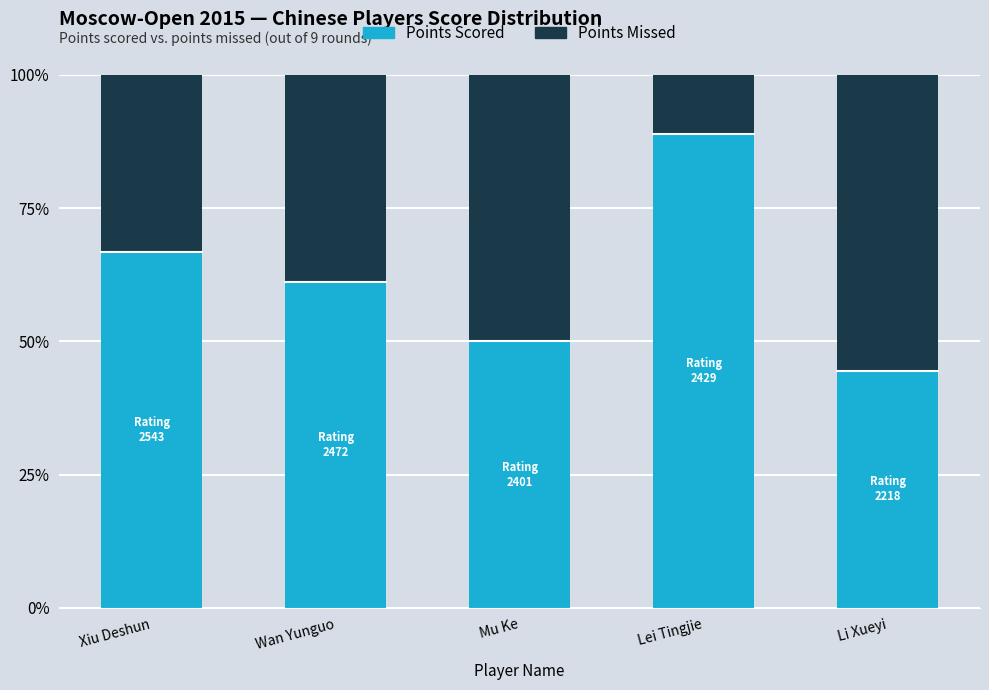

What is the minimum value for Points Scored?

44.4